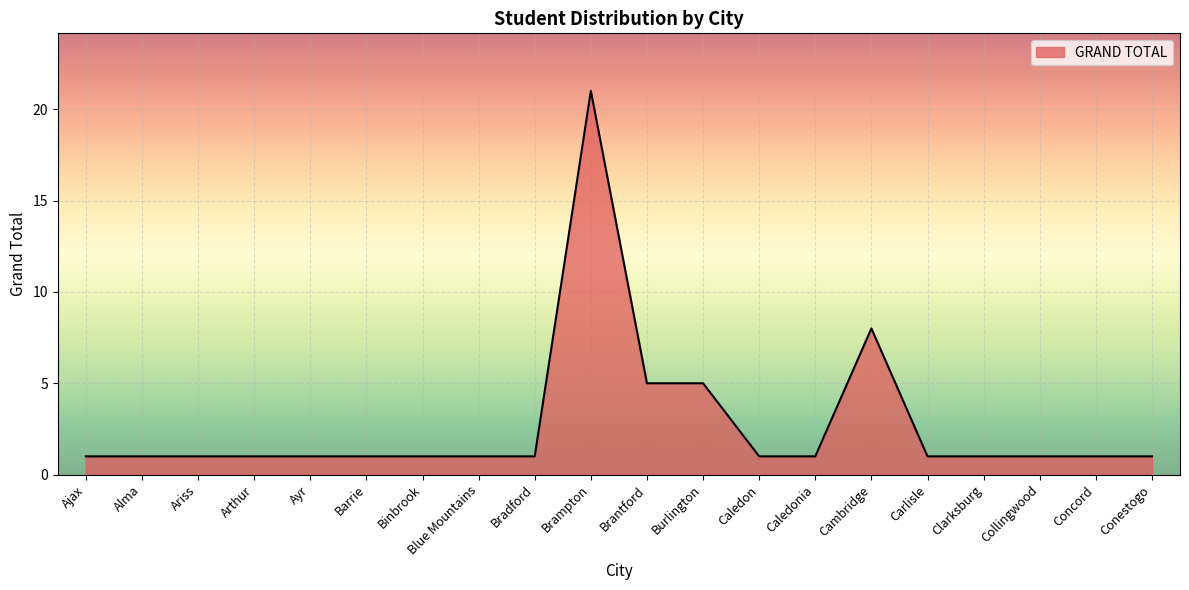

The chart shows a value of 1 at Caledonia. True or false?

True